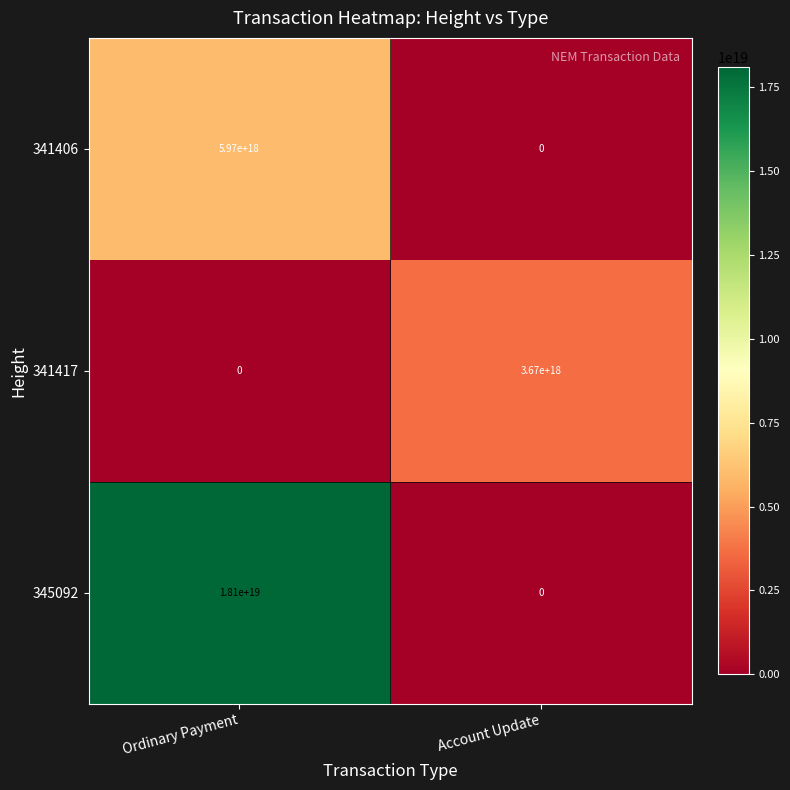

The 341417 series shows 1418455381842680320 at Ordinary Payment. True or false?

False